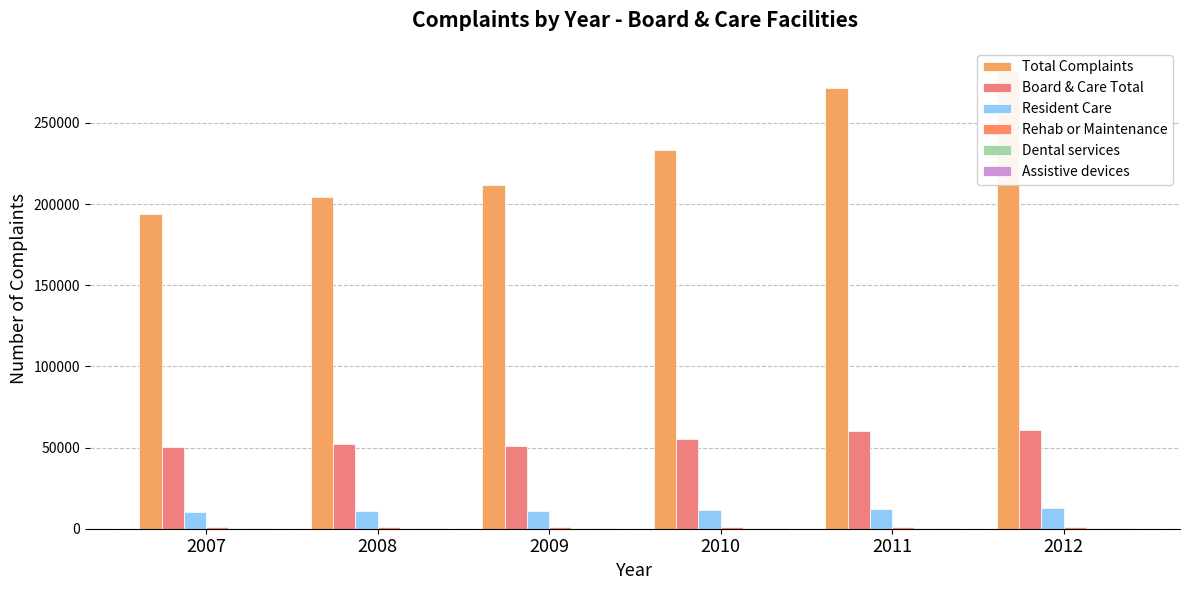

Rank the series by their maximum value, from lowest to highest.

Dental services, Assistive devices, Rehab or Maintenance, Resident Care, Board & Care Total, Total Complaints